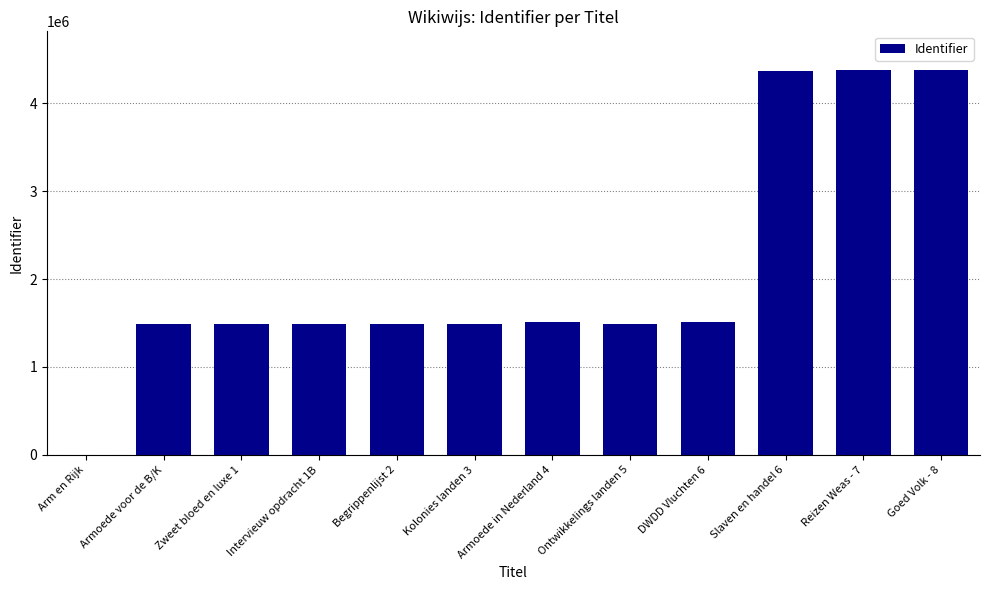

Are the bars horizontal?

No